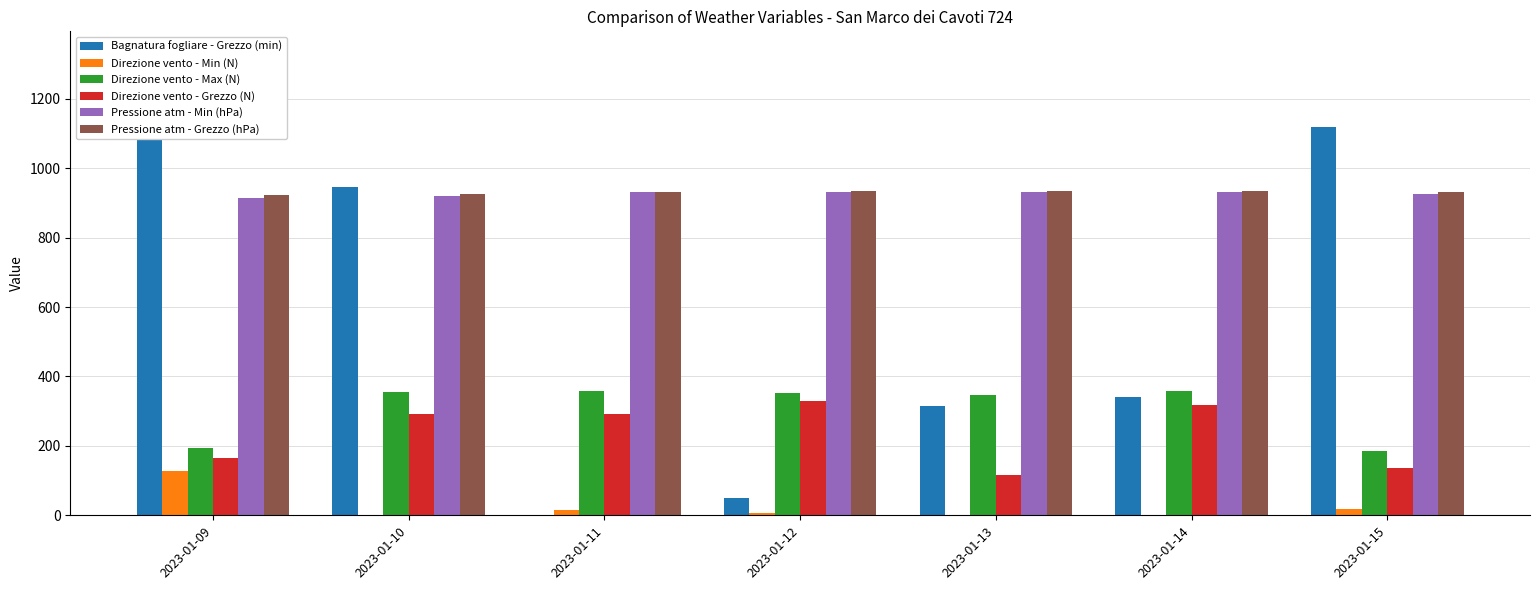

Are the bars grouped side by side (vs. stacked)?

Yes